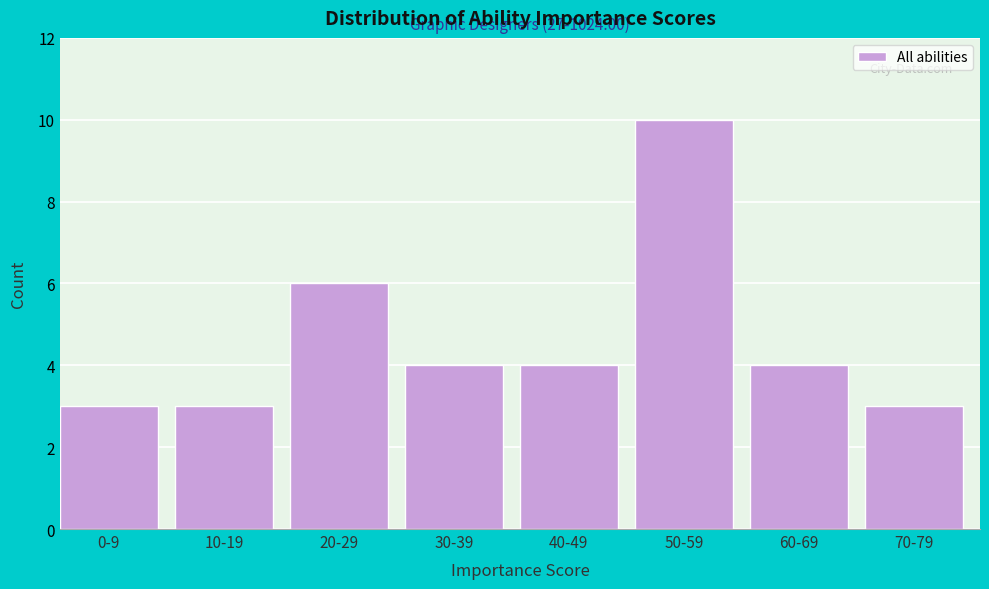

Reading right to left, what are all the values shown in this chart?

3	4	10	4	4	6	3	3